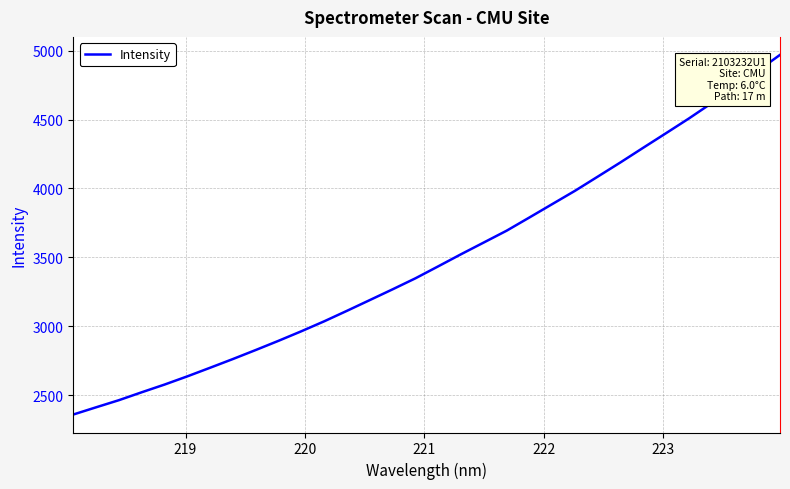

What is the greatest value displayed?

4969.1